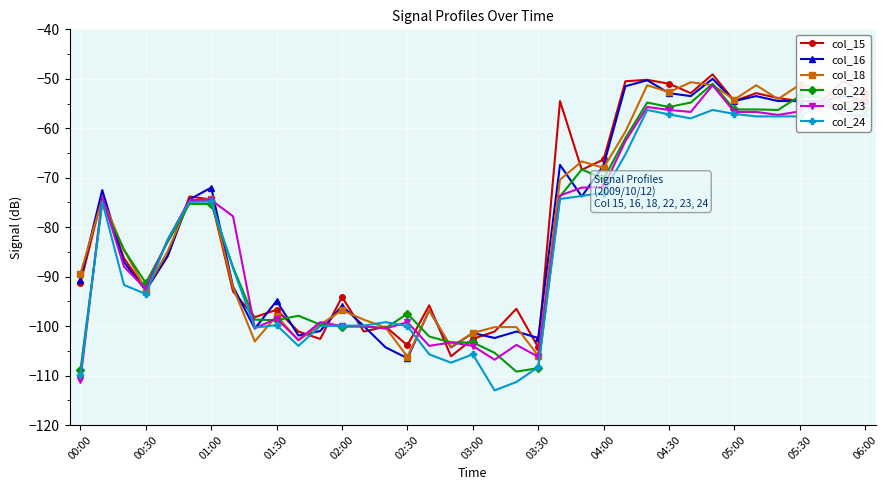

What is the highest value of the col_18 series?

-50.7